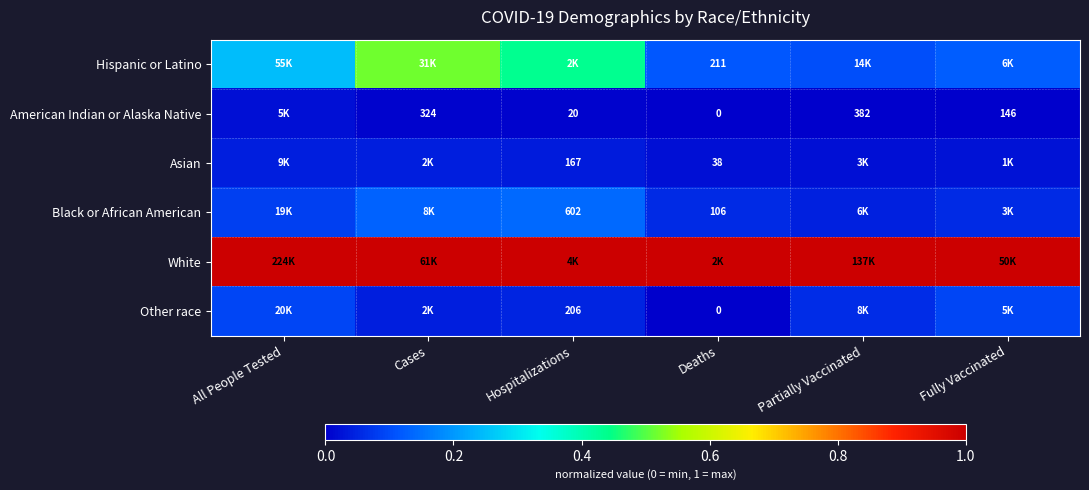

True or false: Hispanic or Latino has a value of 0.6 at Hospitalizations.

False